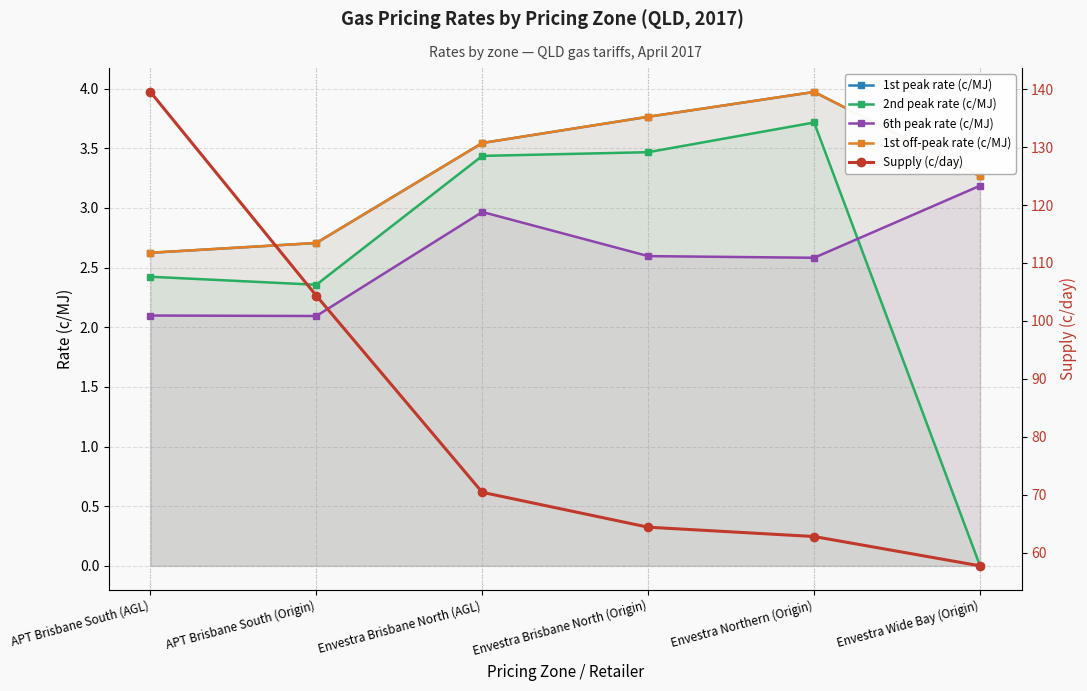

Rank the series by their maximum value, from lowest to highest.

6th peak rate (c/MJ), 2nd peak rate (c/MJ), 1st peak rate (c/MJ), 1st off-peak rate (c/MJ), Supply (c/day)